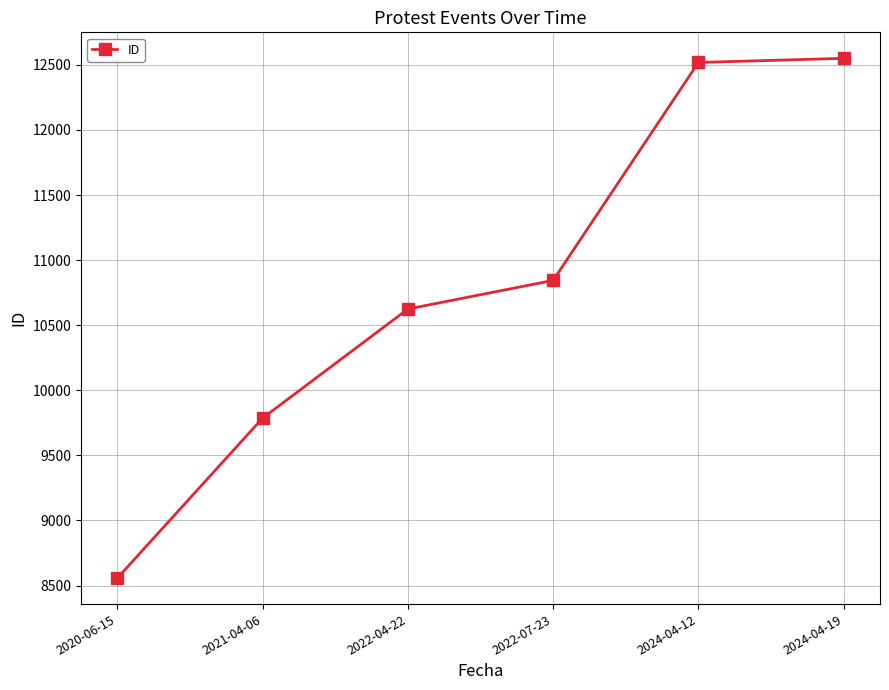

At which label is the value closest to 10553?

2022-04-22